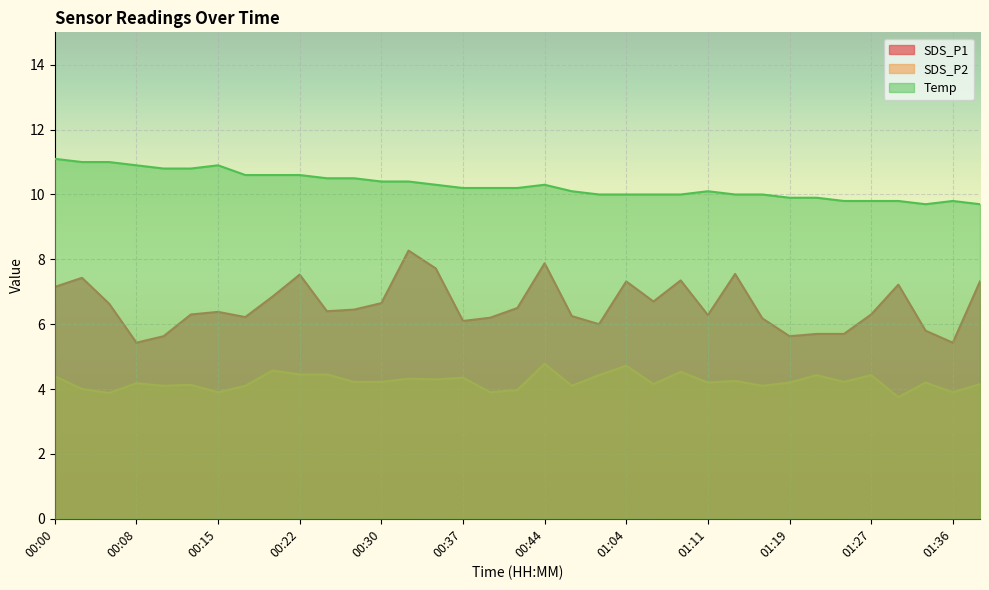

At which category does the chart reach its minimum across all series?

01:30